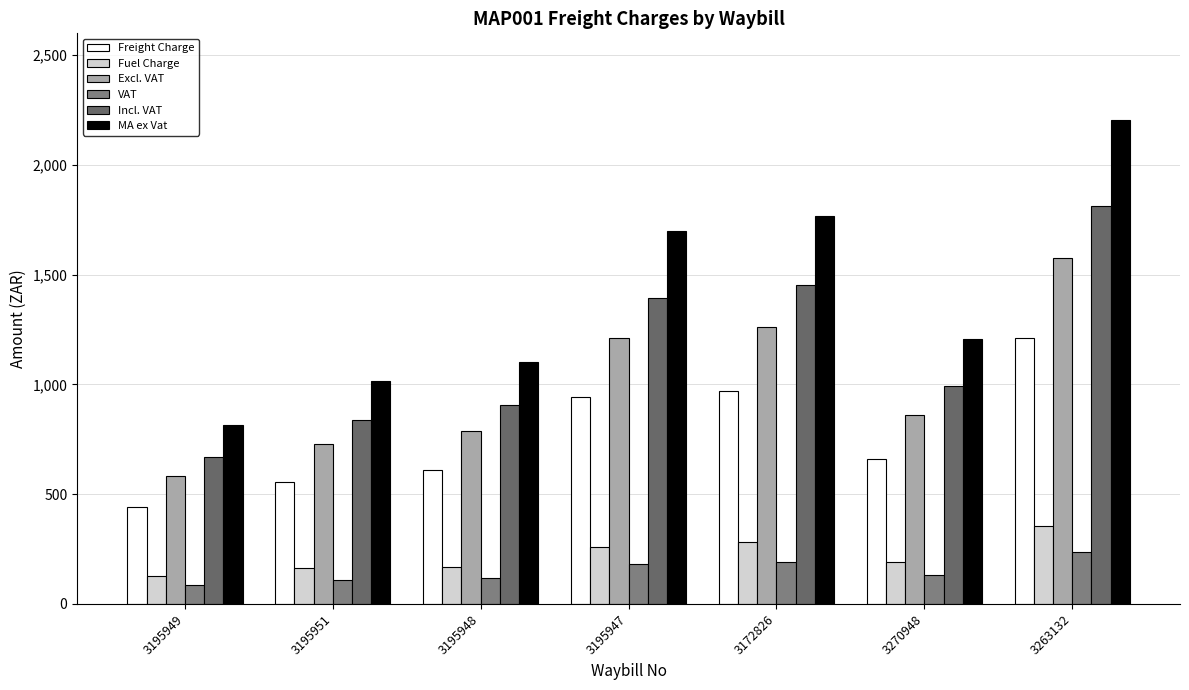

What value does the VAT series have at 3195948?

118.3